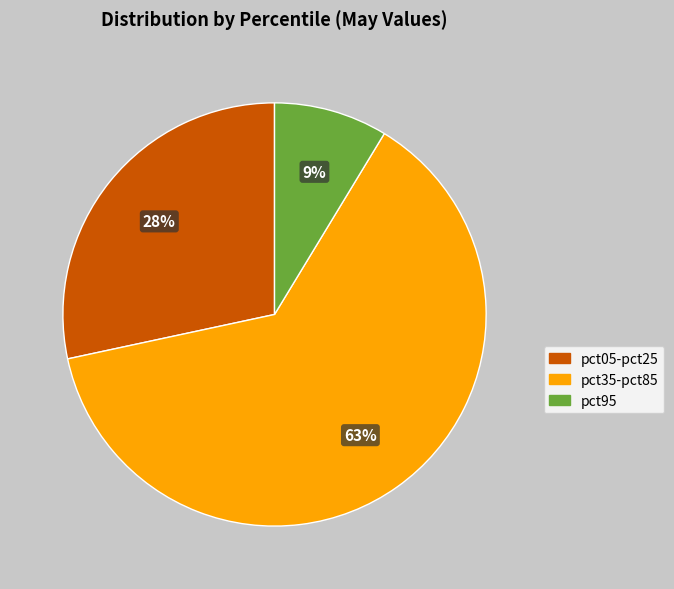

To the nearest percent, what is the difference between the largest and smallest slice percentages?

54%